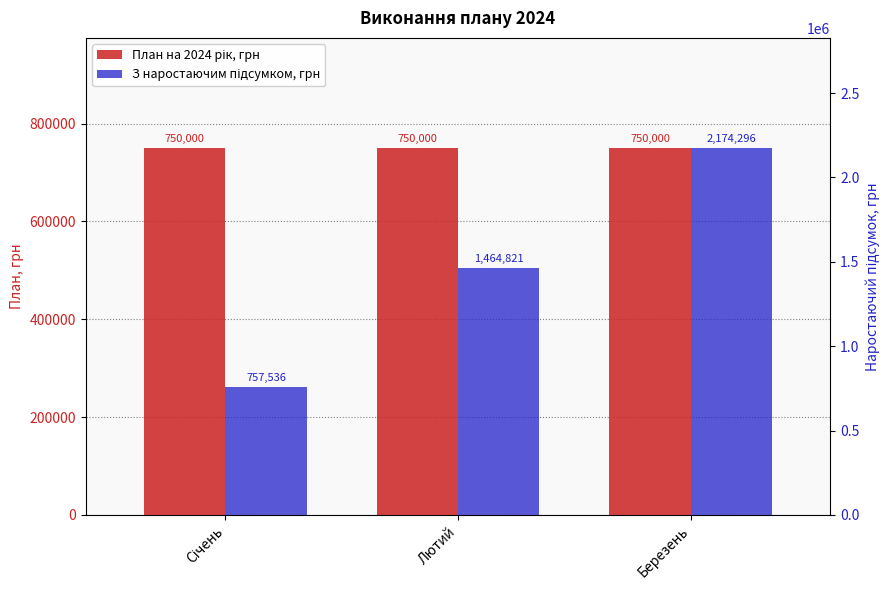

Where is План на 2024 рік, грн nearest to the value 750000?

Січень